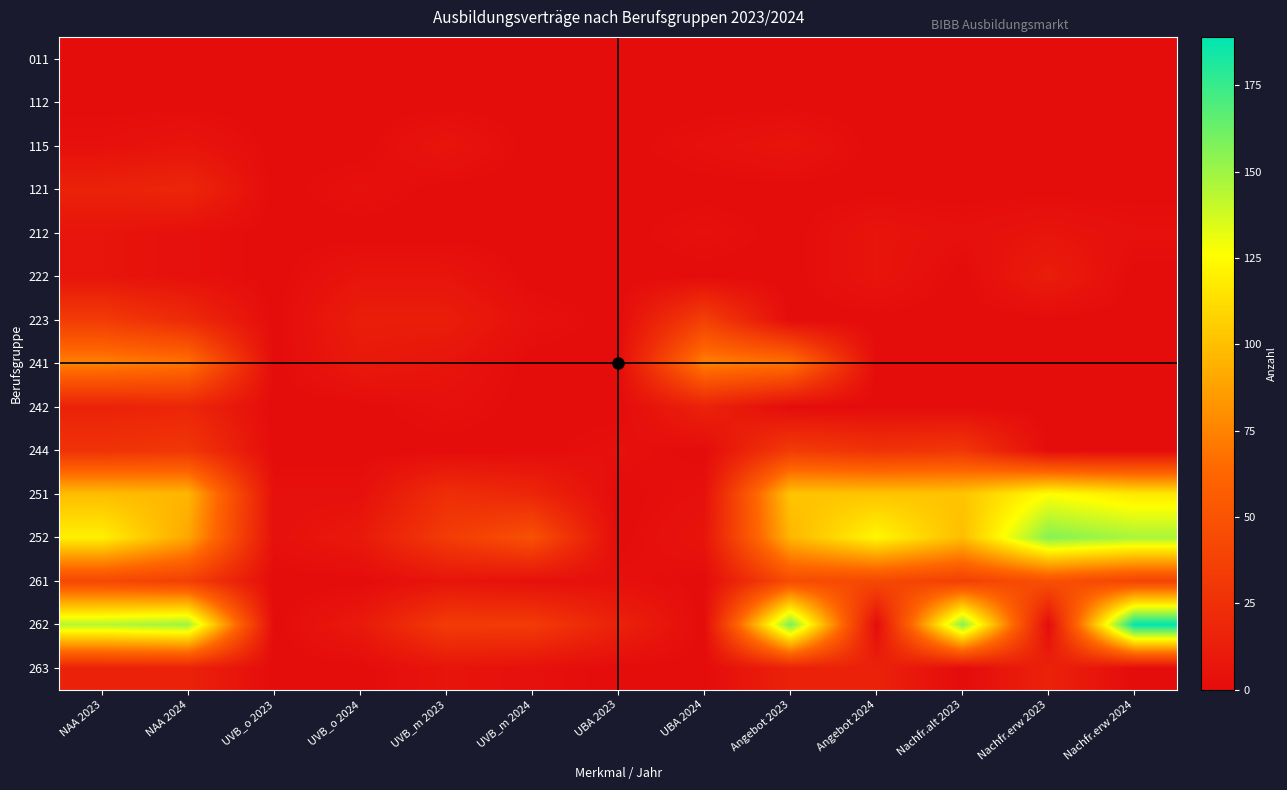

Count the number of data series in this chart.

15